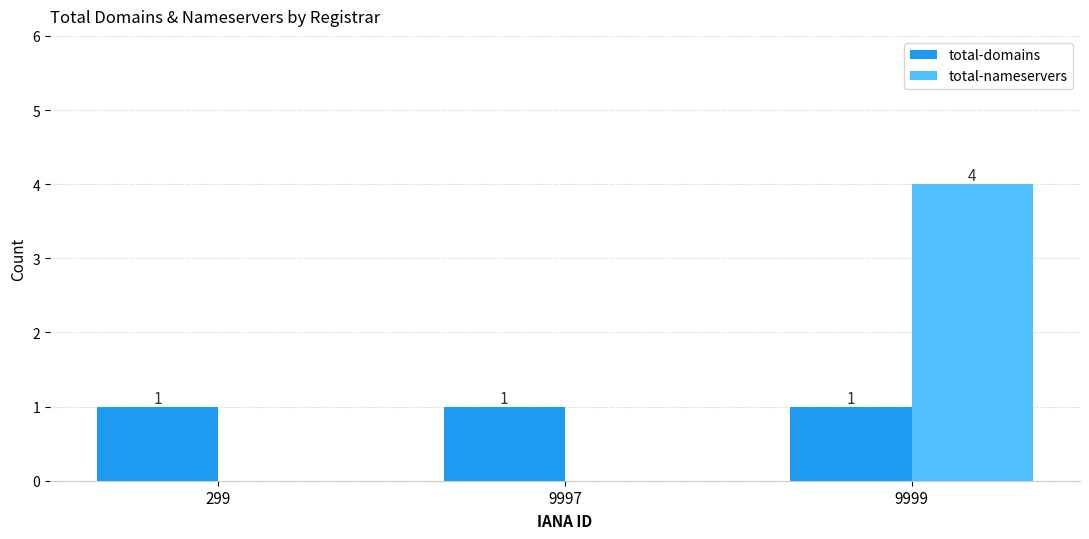

Is the value of total-domains at 9999 greater than the value of total-nameservers at 9999?

No